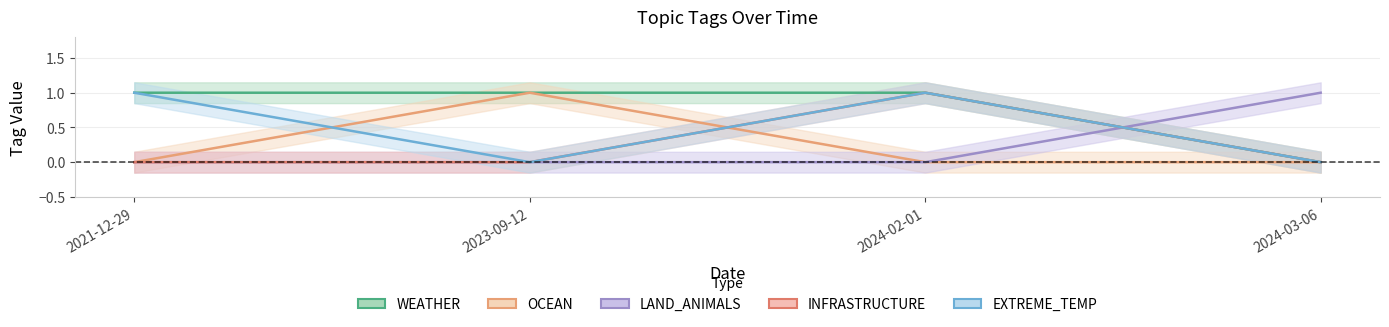

How many lines are shown in the chart?

5